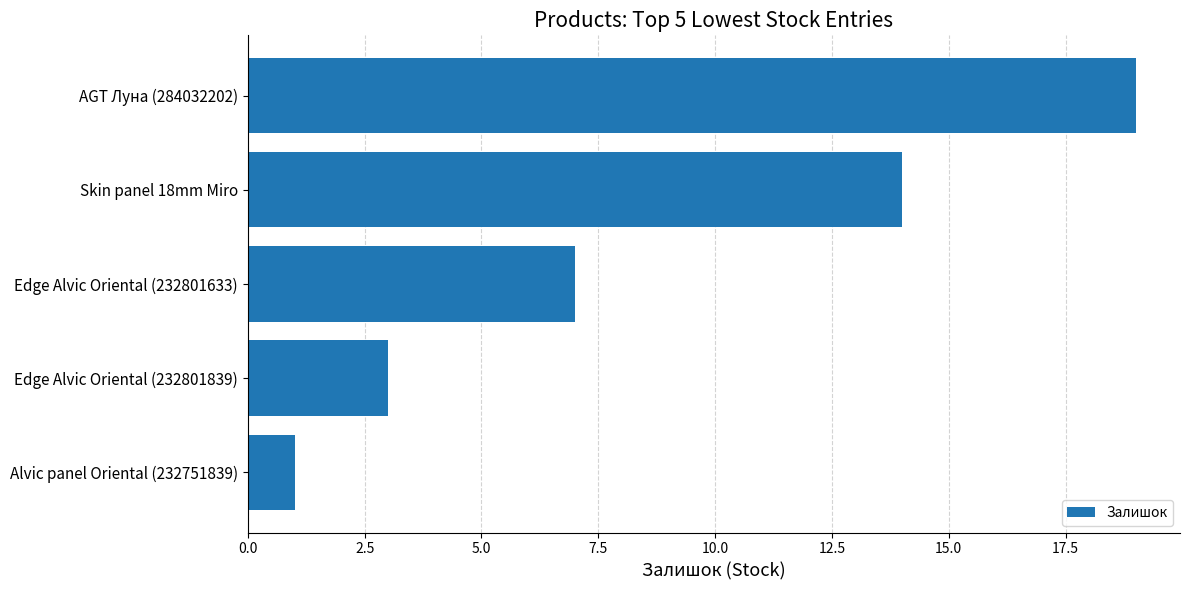

List the labels in order of value, smallest first.

Alvic panel Oriental (232751839), Edge Alvic Oriental (232801839), Edge Alvic Oriental (232801633), Skin panel 18mm Miro, AGT Луна (284032202)